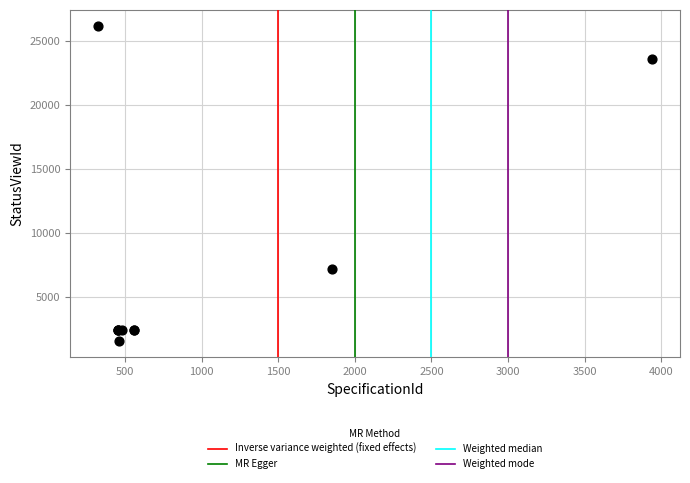

What Y value in the scatter plot is closest to 13854?

7124